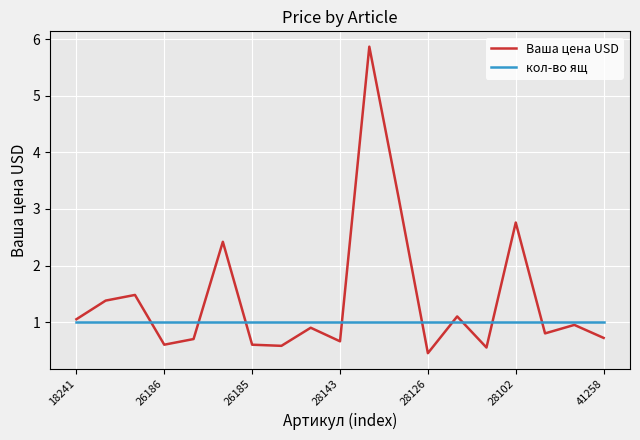

How many lines are shown in the chart?

2